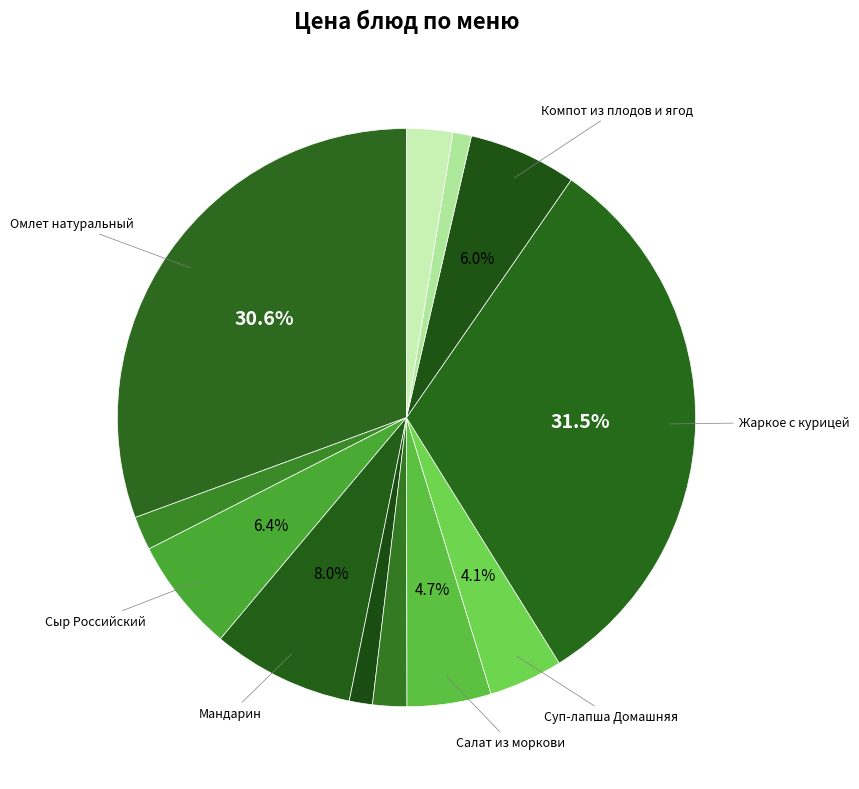

How many slices are in this pie chart?

12